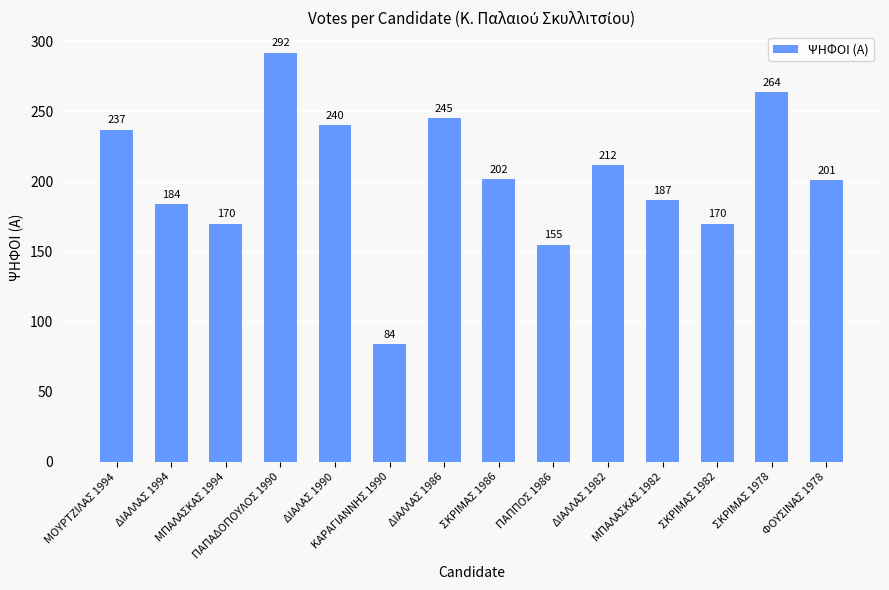

What is the value of the 5th bar from the left?

240